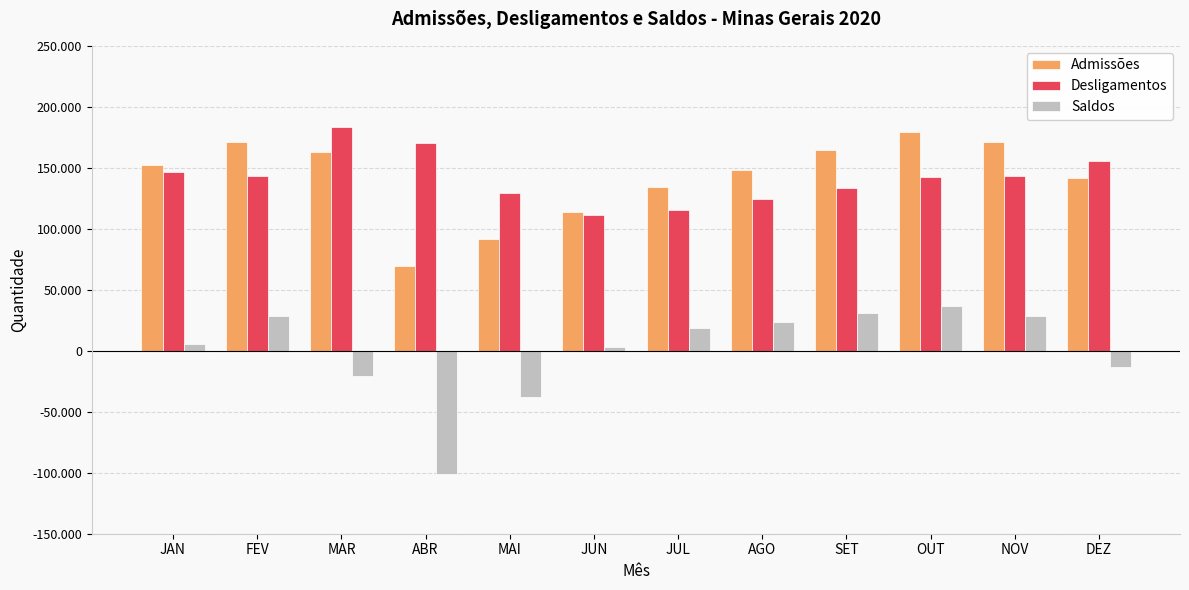

At which label is Desligamentos closest to 147082?

JAN